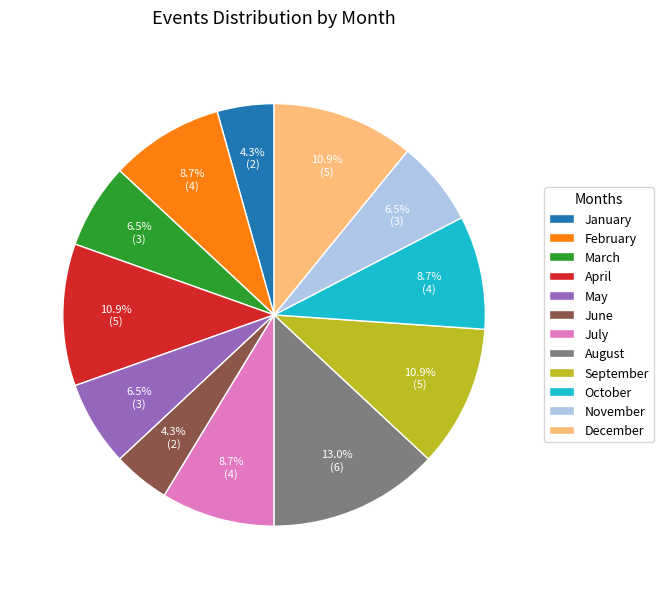

Which has a higher value, March or January?

March